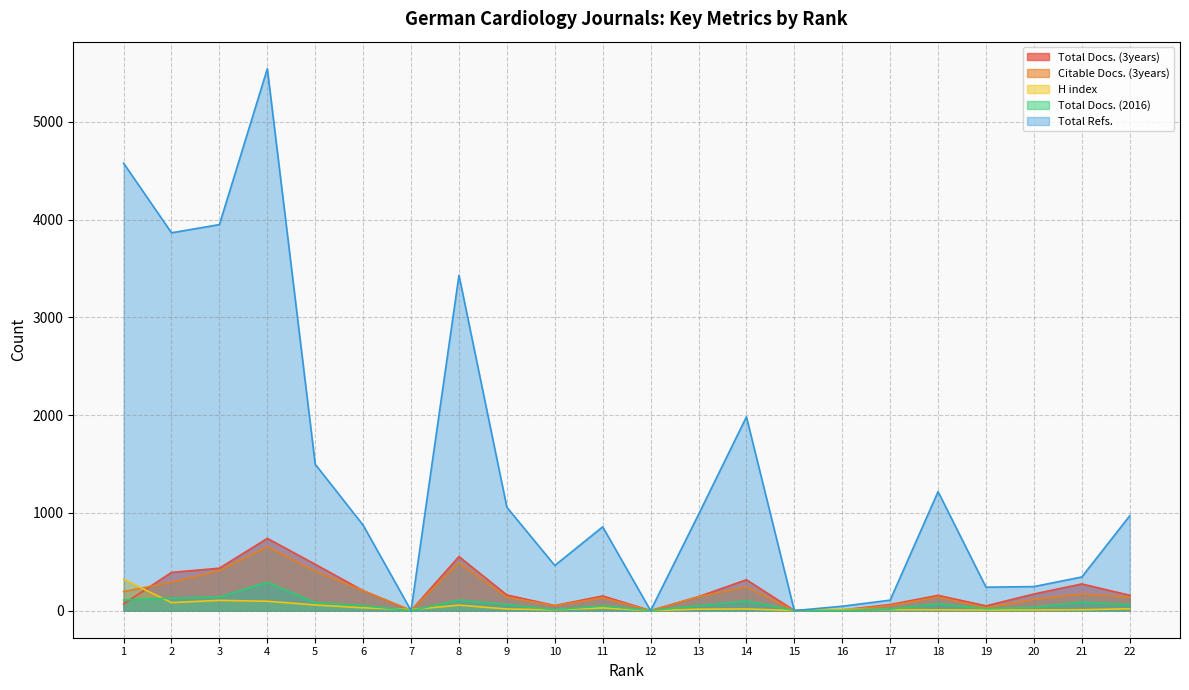

Between 17 and 18, which series saw the biggest shift?

Total Refs.